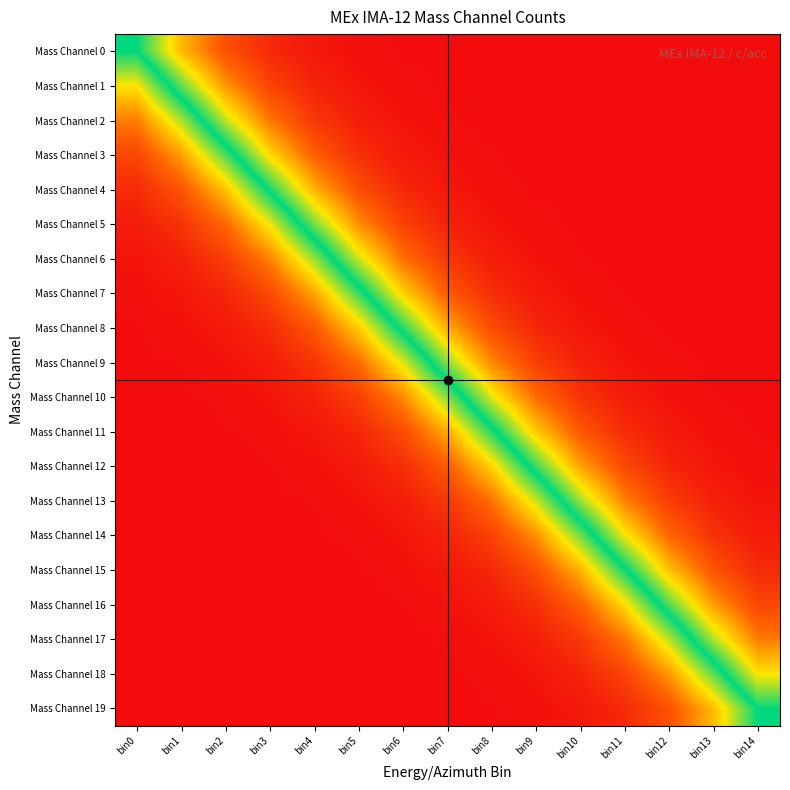

What is the spread (max minus min) of values at bin12?

0.9